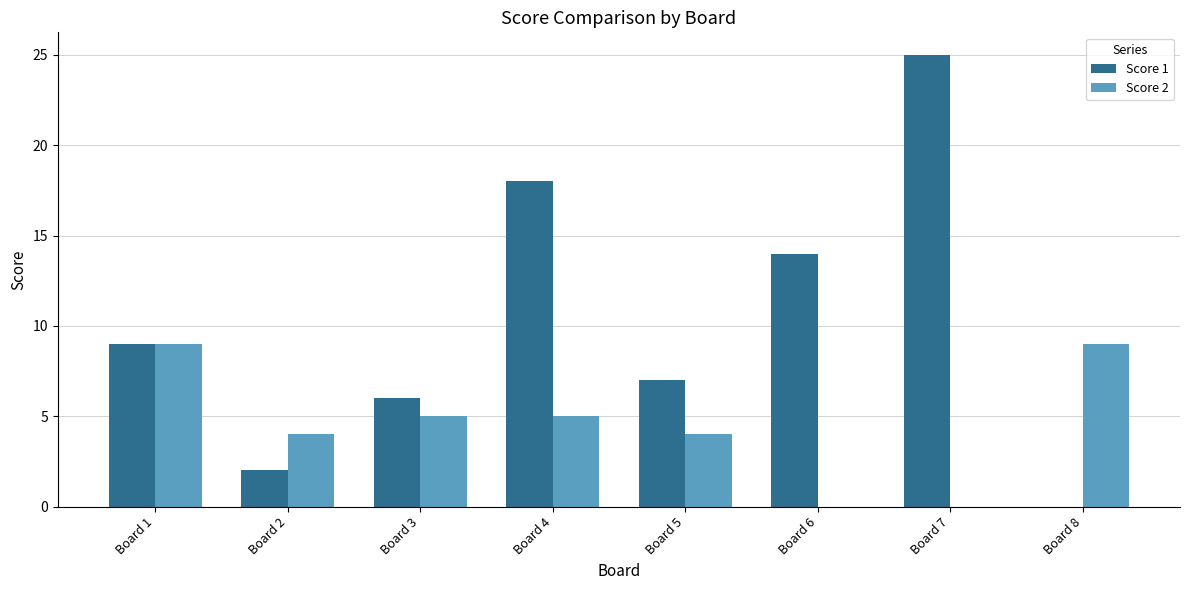

Count the number of categories in the chart.

8